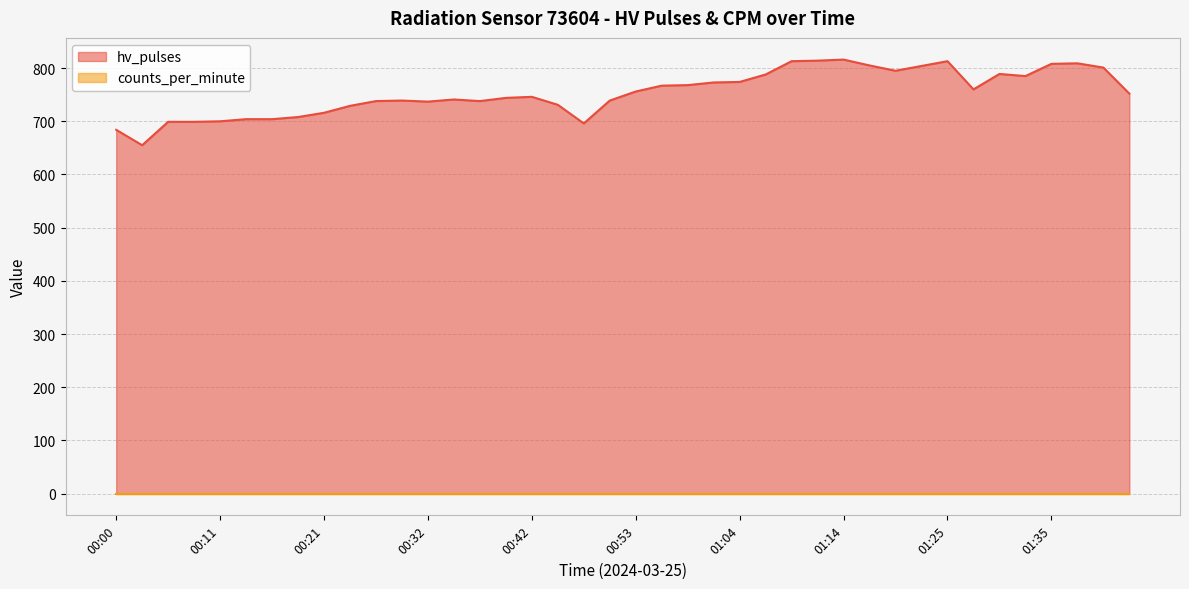

Does the chart display data point markers on the line(s)?

No